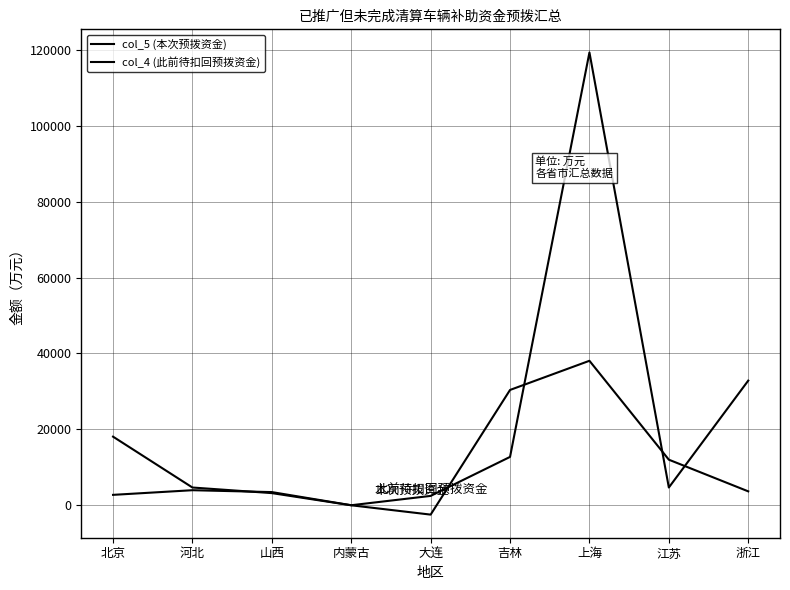

Is the value of col_4 (此前待扣回预拨资金) at 江苏 greater than the value of col_5 (本次预拨资金) at 北京?

No